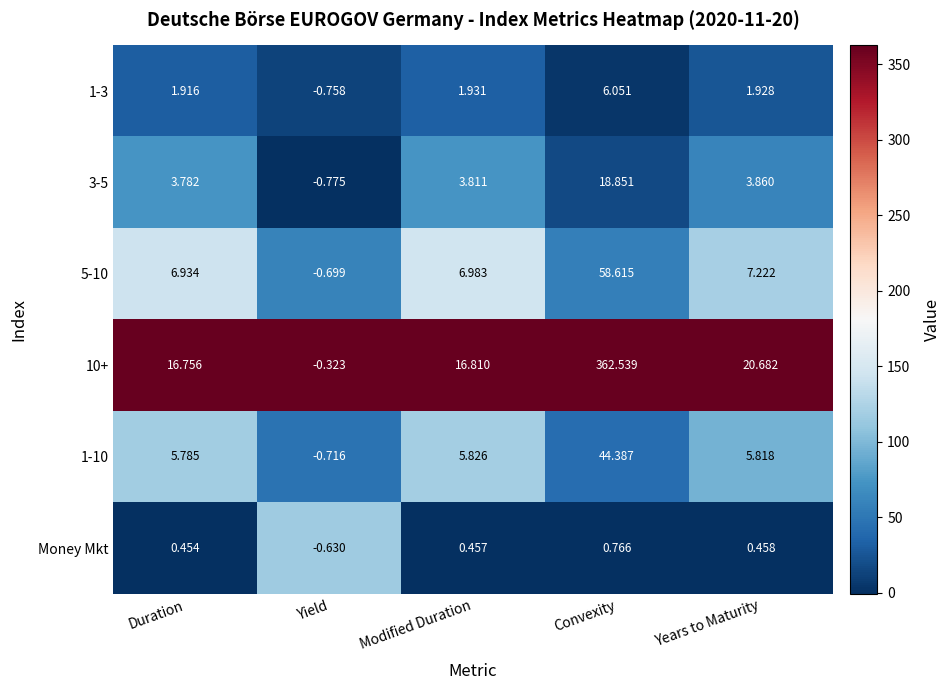

List the labels in order of 1-3 value, largest first.

Convexity, Modified Duration, Years to Maturity, Duration, Yield